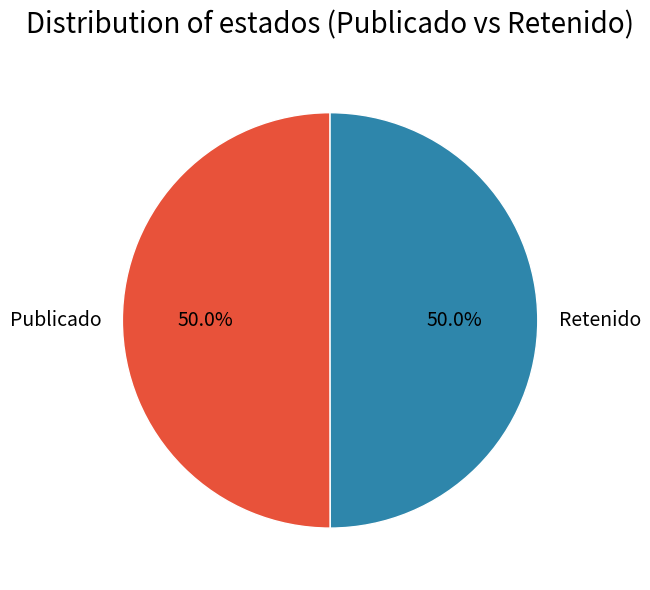

Combined, what portion of the pie is Retenido and Publicado?

100.0%